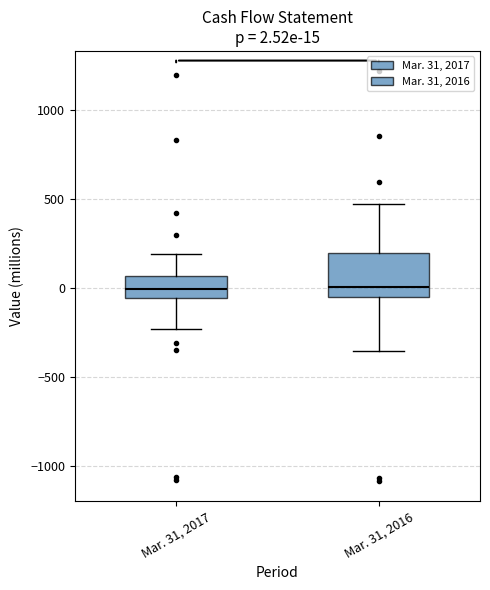

Comparing the boxes themselves (not the whiskers), which one is the tallest?

Mar. 31, 2016